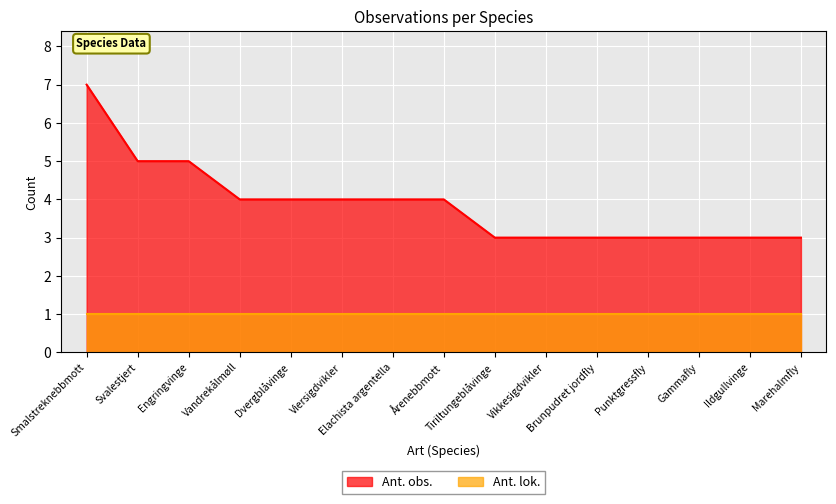

The chart shows a value of 7 at Vandrekålmøll. True or false?

False